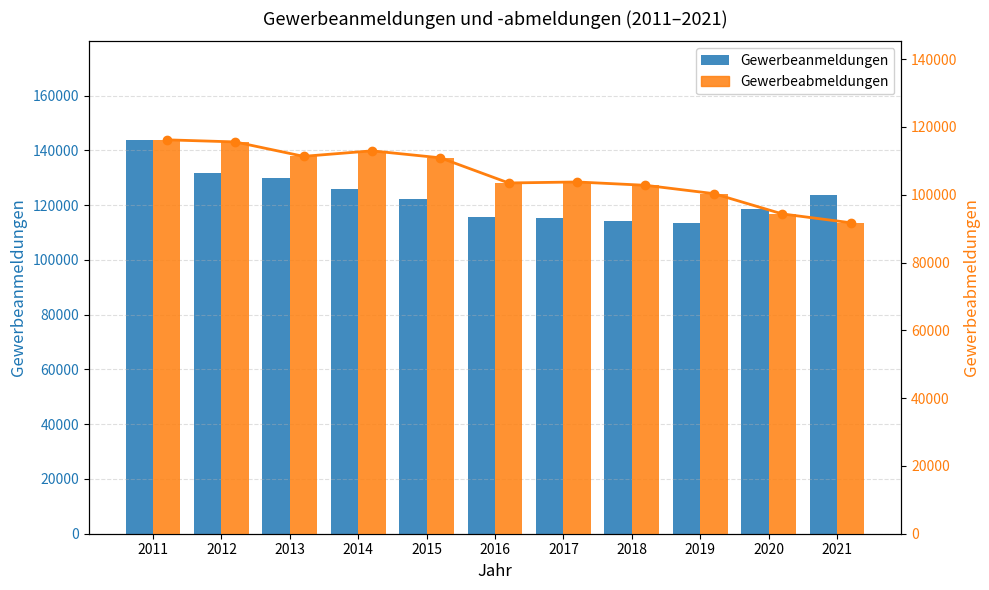

Which category has the lowest value across all series?

2021